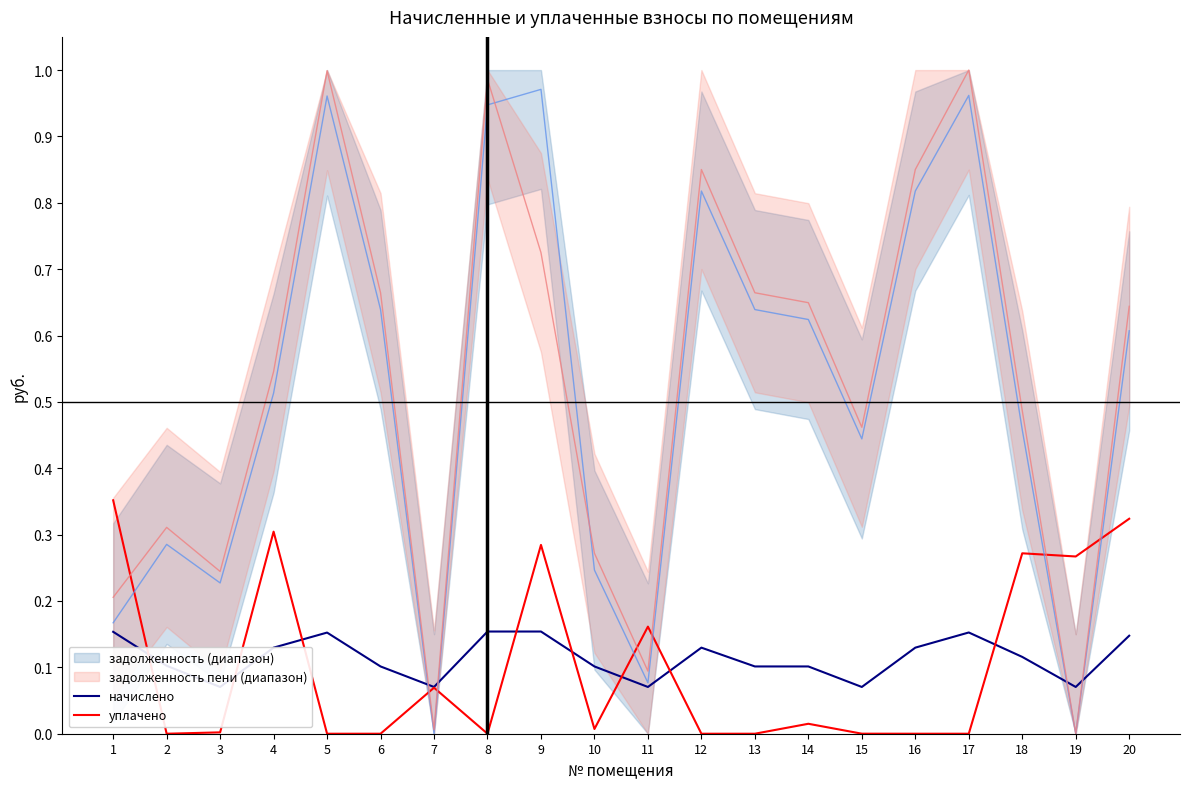

What is the total value across all series at 2?

0.1